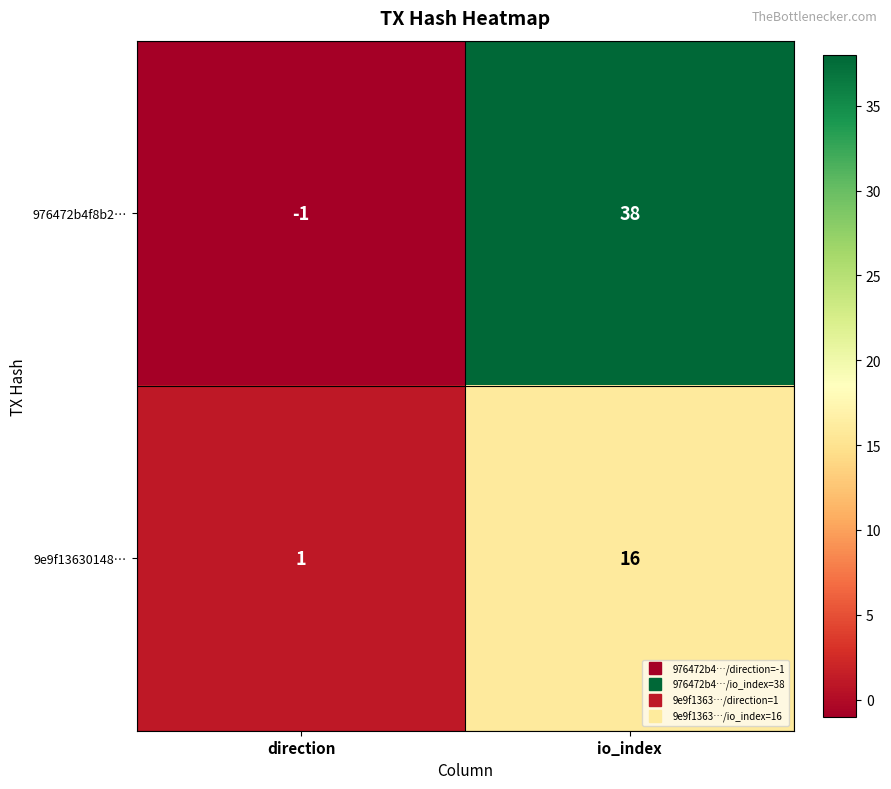

The 976472b4f8b2… series shows 38 at io_index. True or false?

True